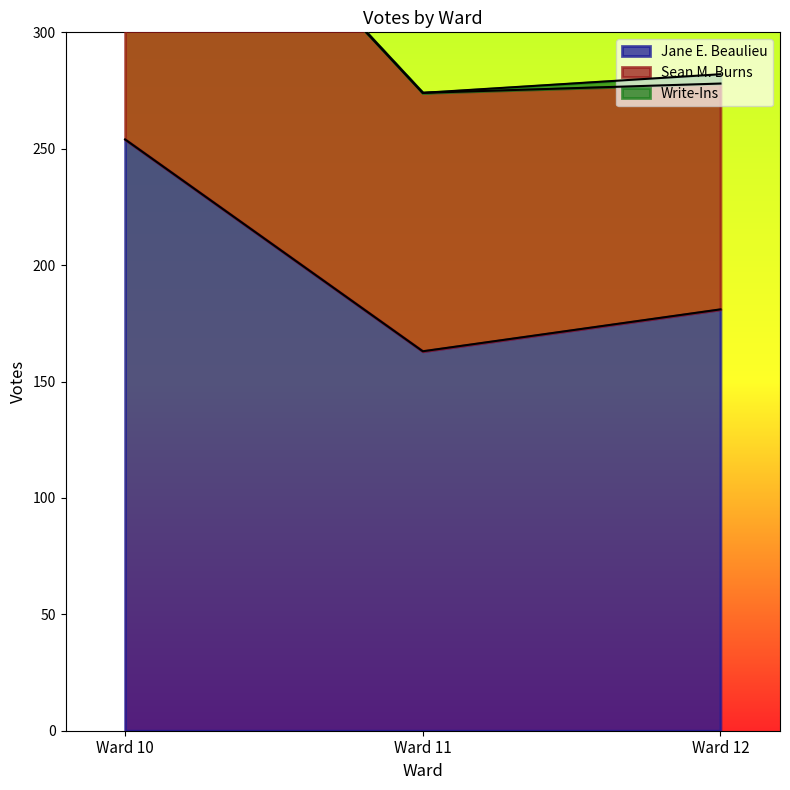

What is the difference between the Jane E. Beaulieu values at Ward 12 and Ward 10?

73